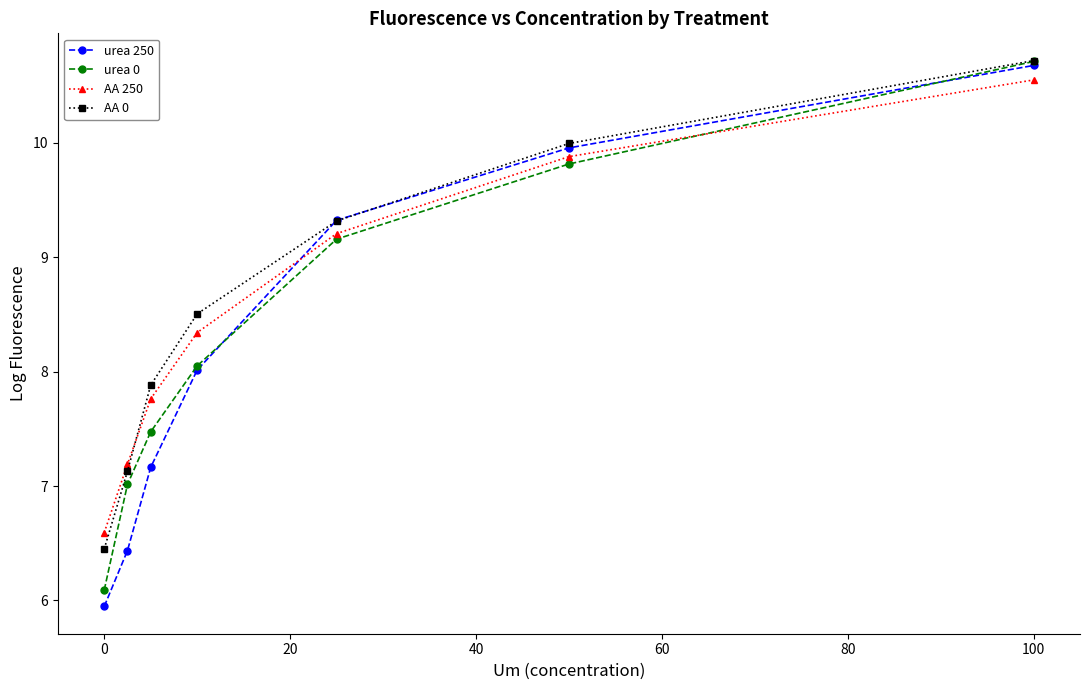

Reading left to right, extract all data points from this chart.

urea 250: 5.9	6.4	7.2	8.0	9.3	10.0	10.7
urea 0: 6.1	7.0	7.5	8.0	9.2	9.8	10.7
AA 250: 6.6	7.2	7.8	8.3	9.2	9.9	10.5
AA 0: 6.5	7.1	7.9	8.5	9.3	10.0	10.7